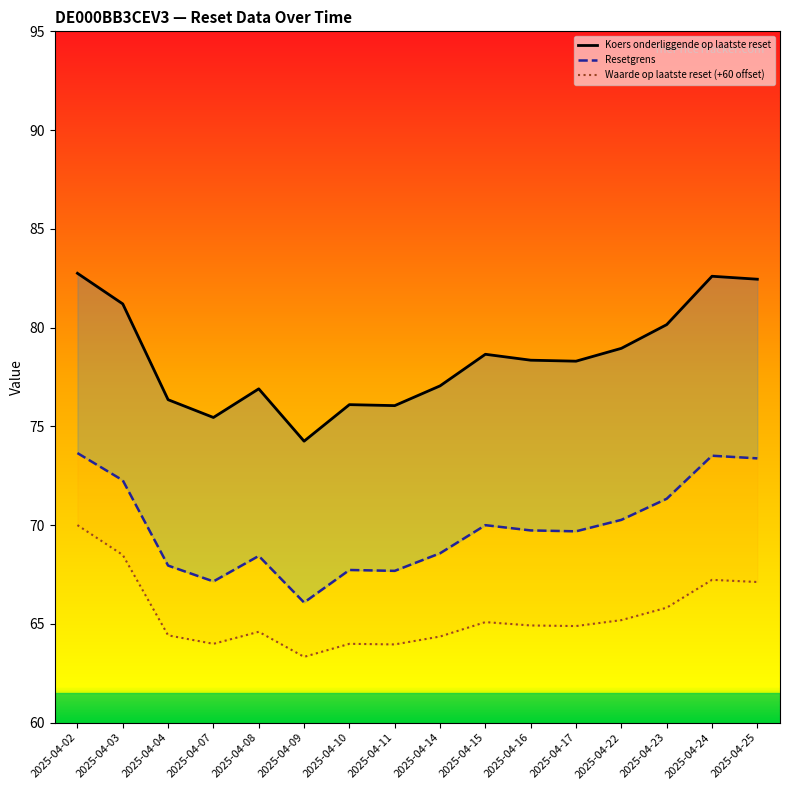

Is this an area chart (filled region under the line)?

No